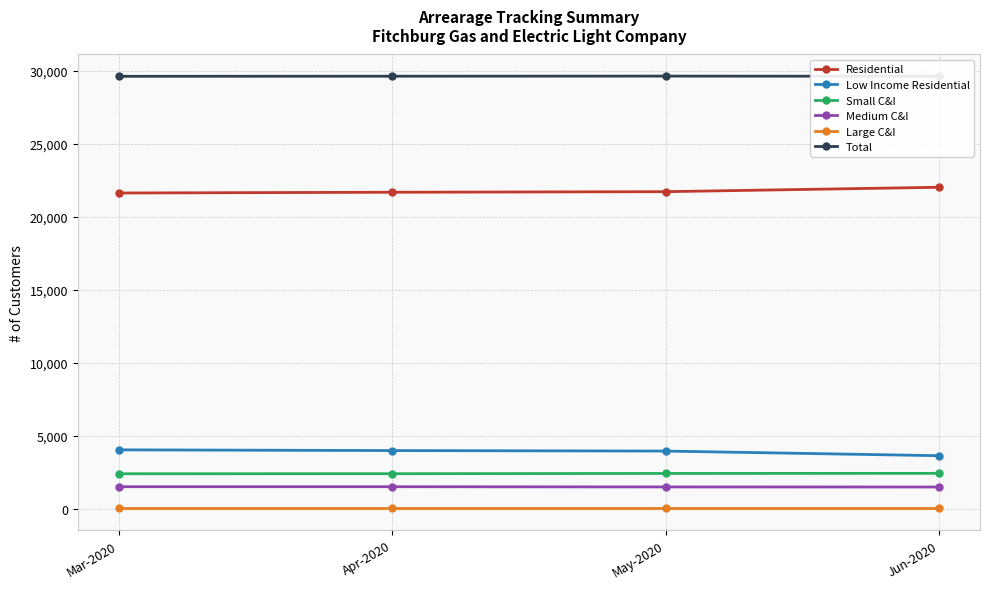

What is the maximum value for Small C&I?

2432